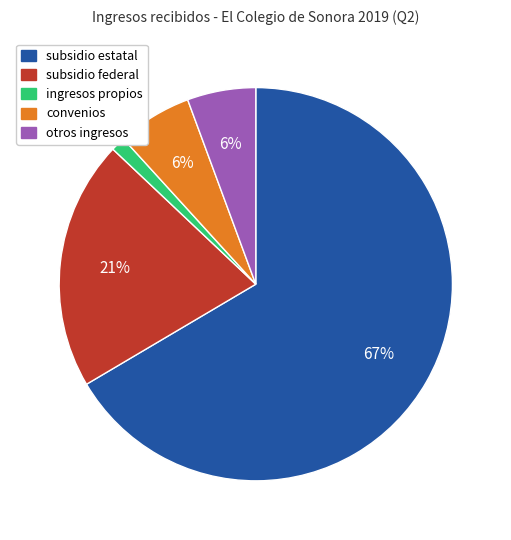

Which slice represents more than half of the pie?

subsidio estatal